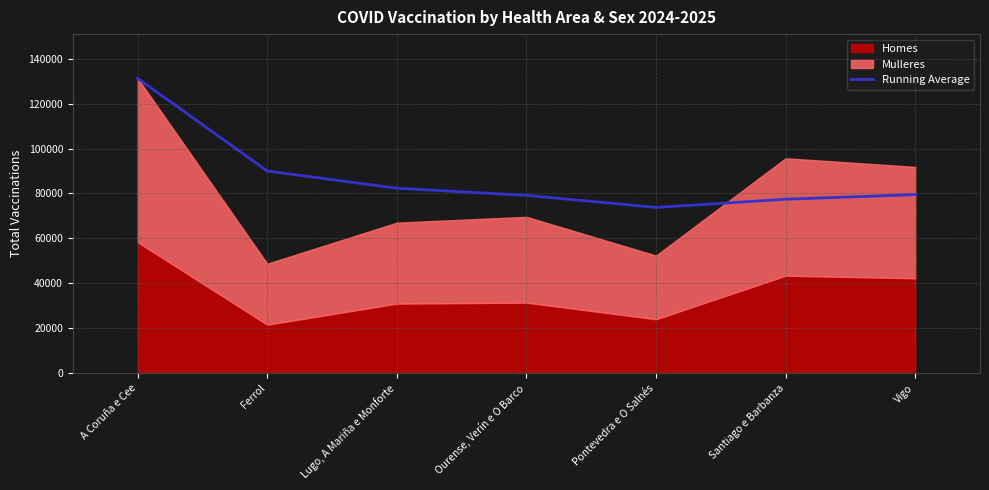

Which category has the highest value in the Running Average series?

A Coruña e Cee